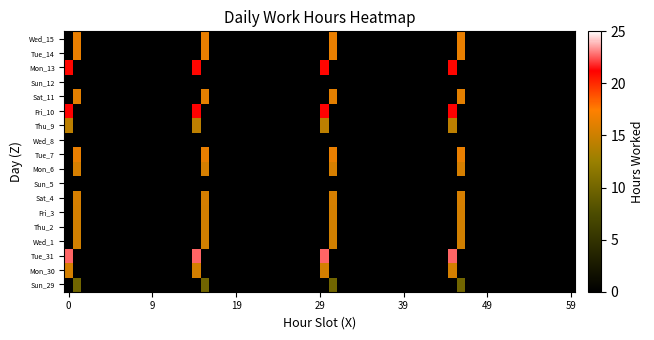

What is the difference between the maximum and minimum values in the Wed_15 series?

16.5